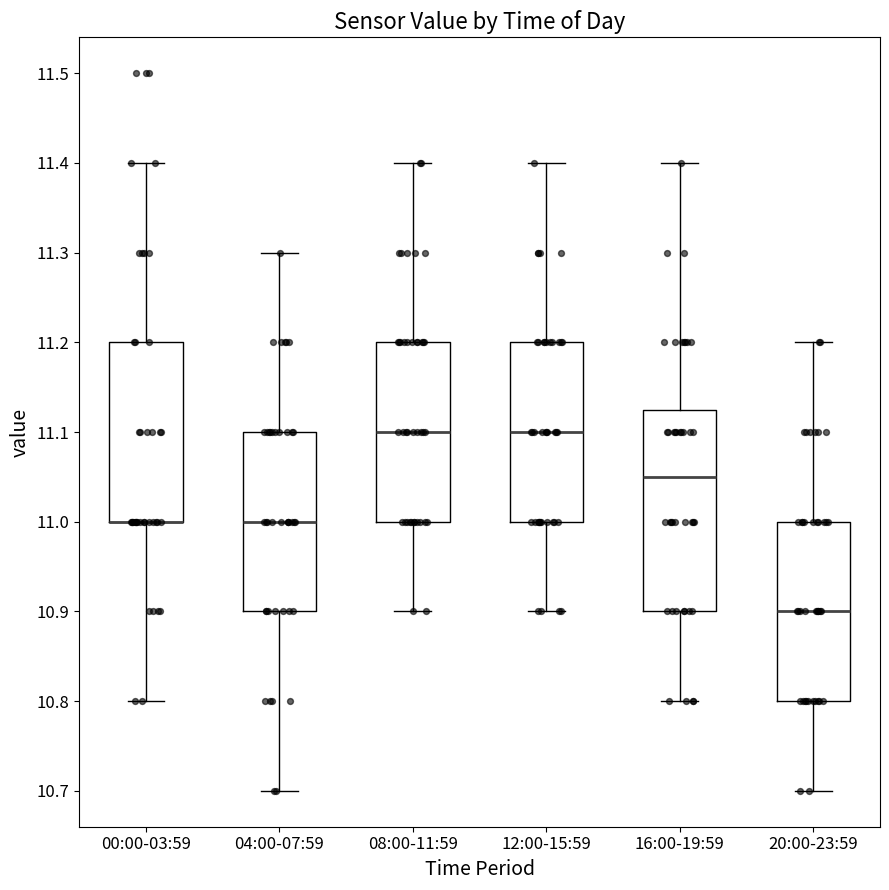

Where does the lower whisker of the box for 16:00-19:59 end on the y-axis? The values are not printed on the chart, so give them approximately, as read against the axis.

10.80